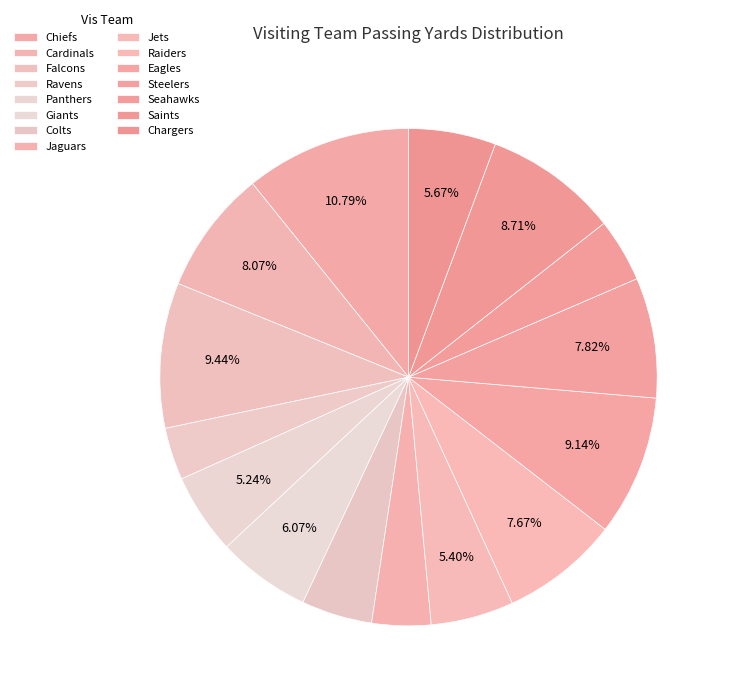

How many segments does this pie chart have?

15